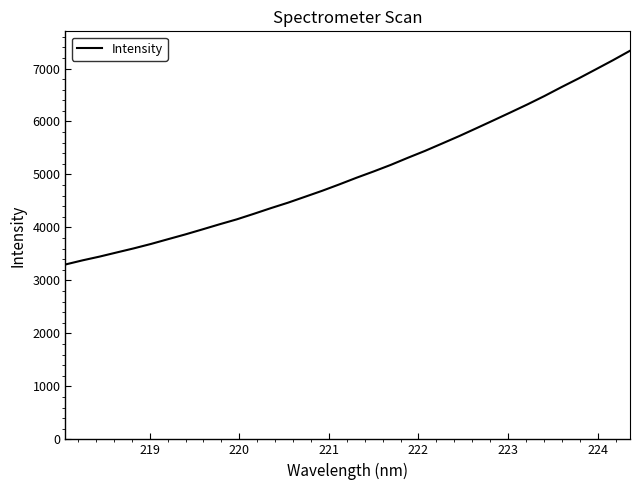

What is the smallest value displayed?

3300.9